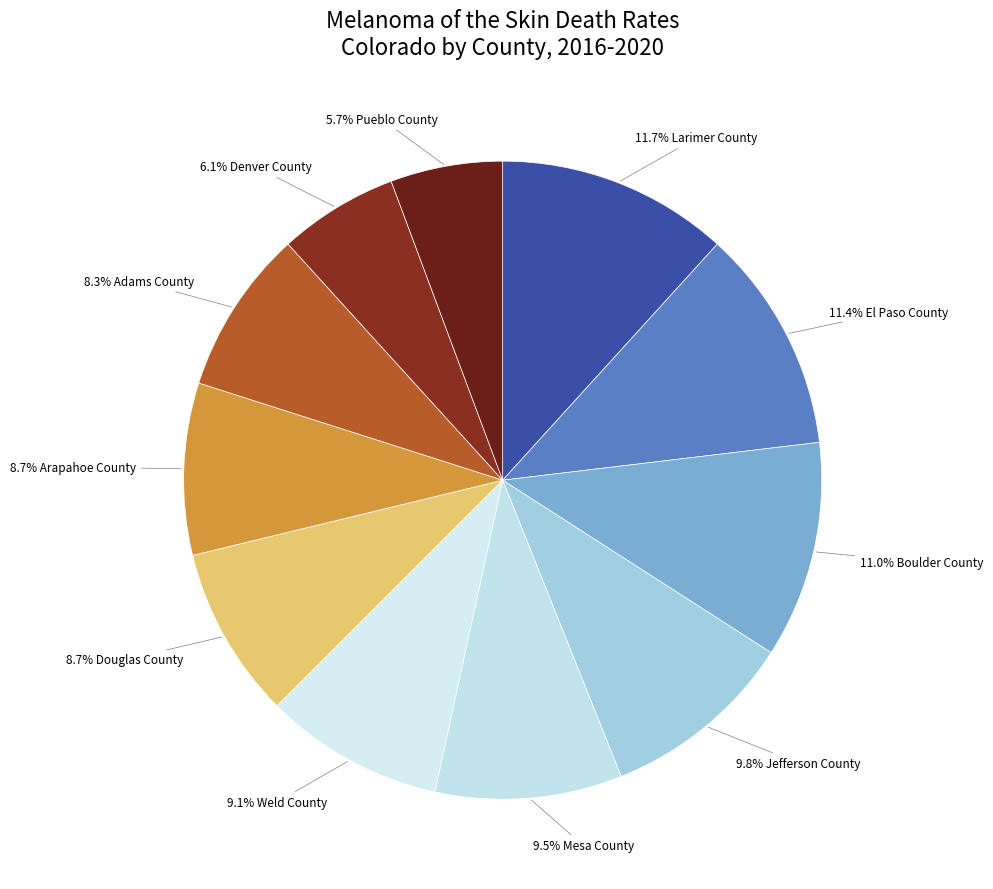

Which has a higher value, 9.8% Jefferson County or 11.0% Boulder County?

11.0% Boulder County